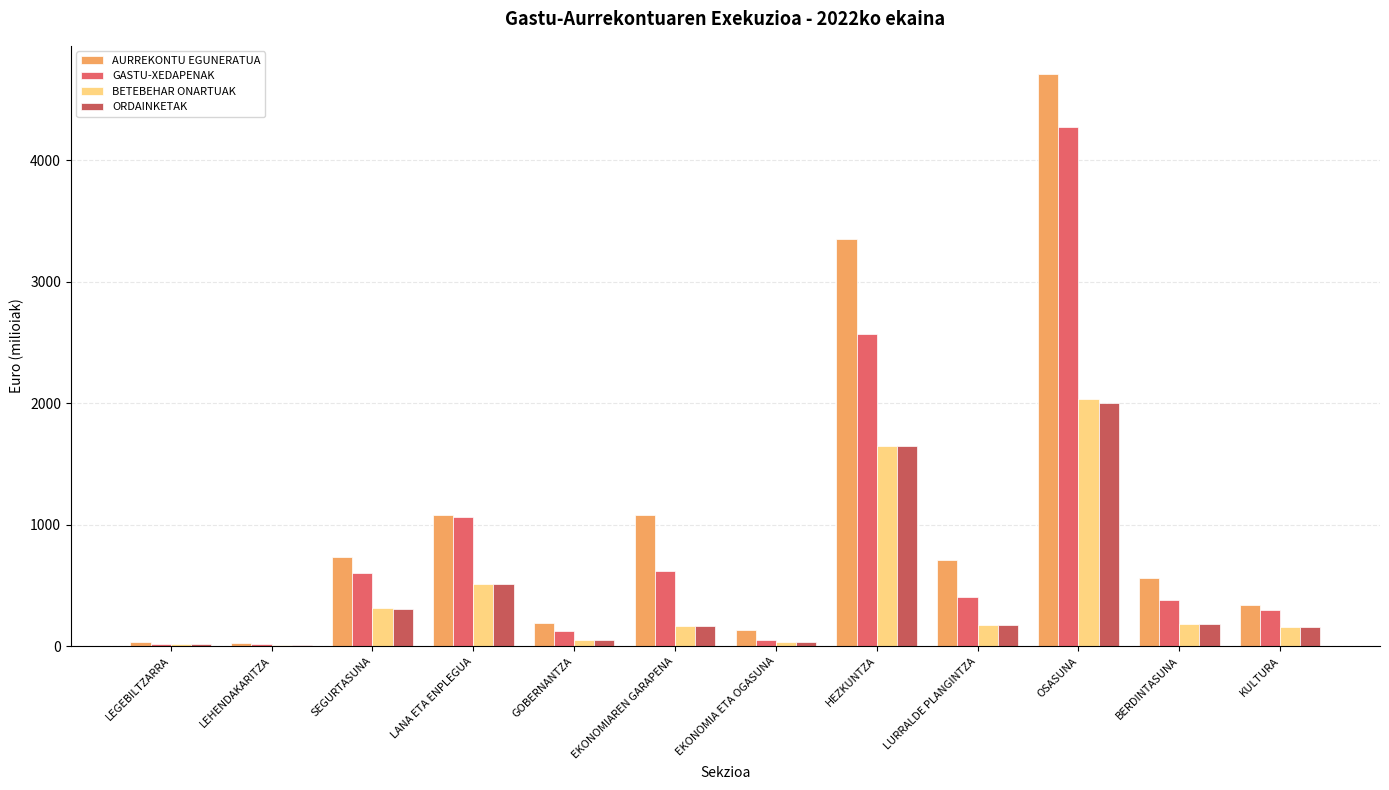

What is the average value of the ORDAINKETAK series?

438.8